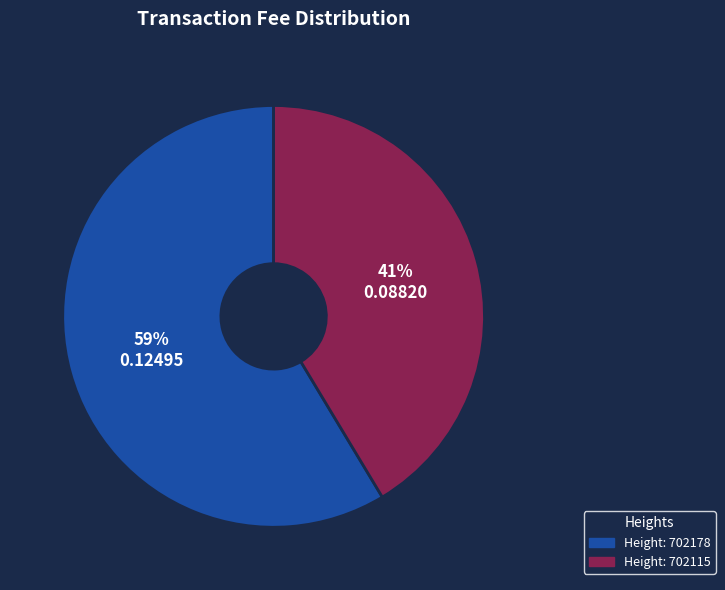

Is there a majority slice in this chart?

Yes